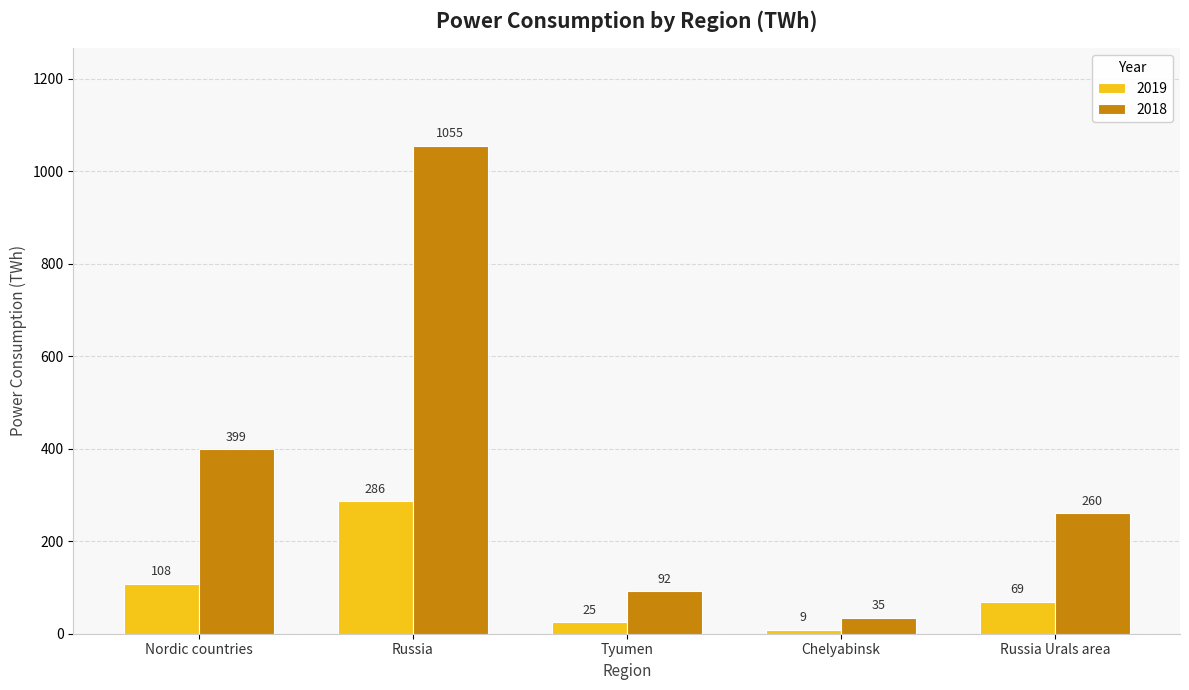

Between Nordic countries and Chelyabinsk, which series saw the biggest shift?

2018